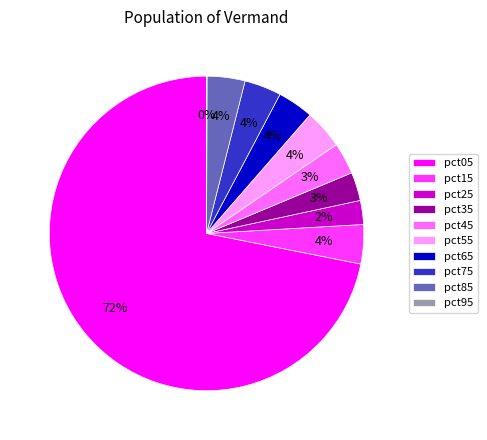

What is the largest slice in the pie chart?

pct05